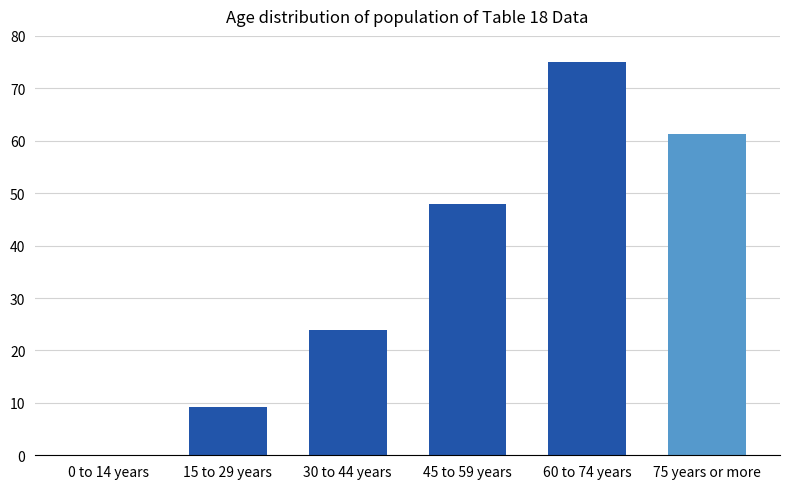

What is the maximum value shown in the chart?

75.0